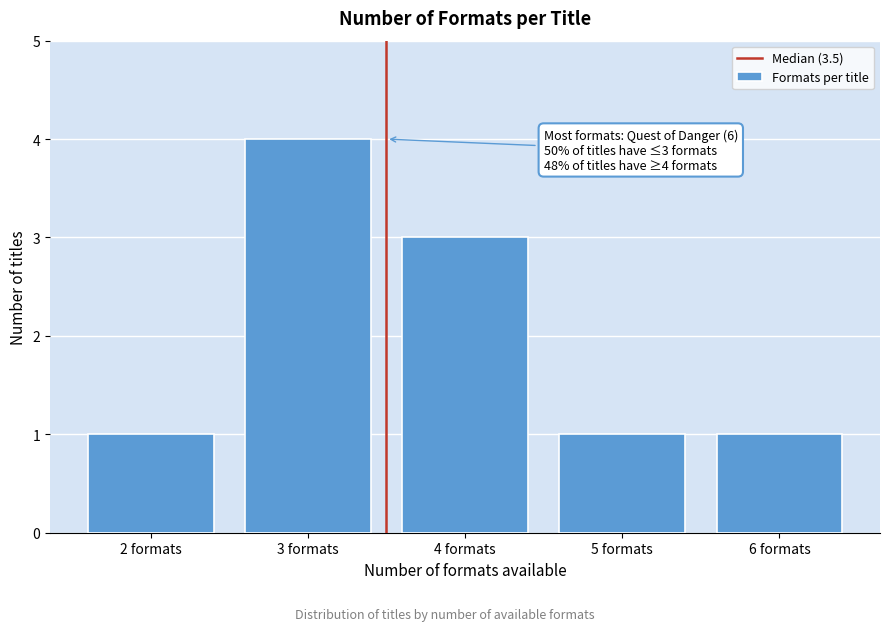

Reading left to right, what are all the values shown in this chart?

1	4	3	1	1